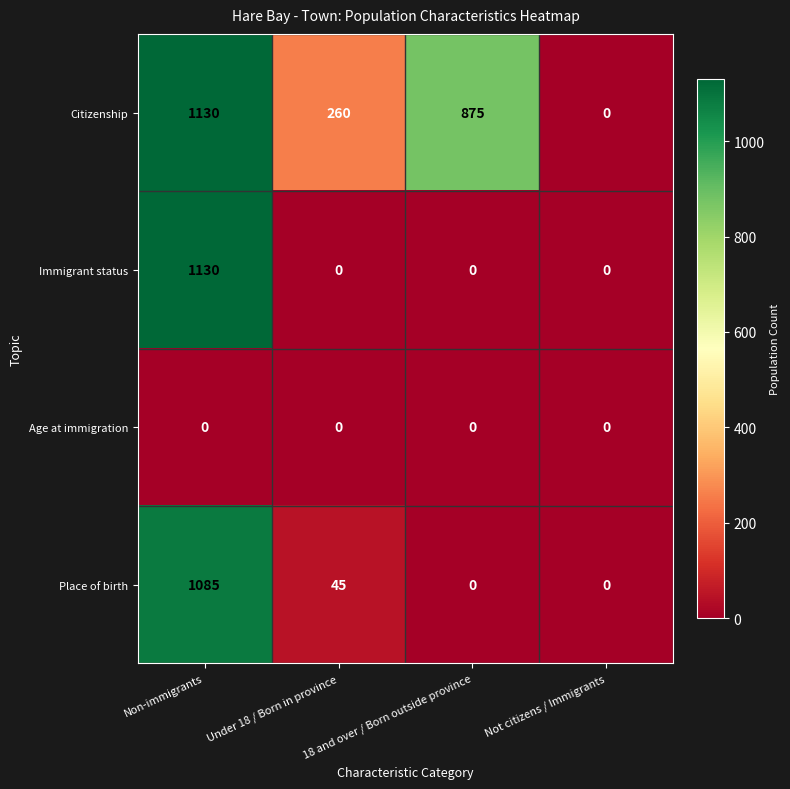

What is the difference between the maximum and minimum values in the Immigrant status series?

1130